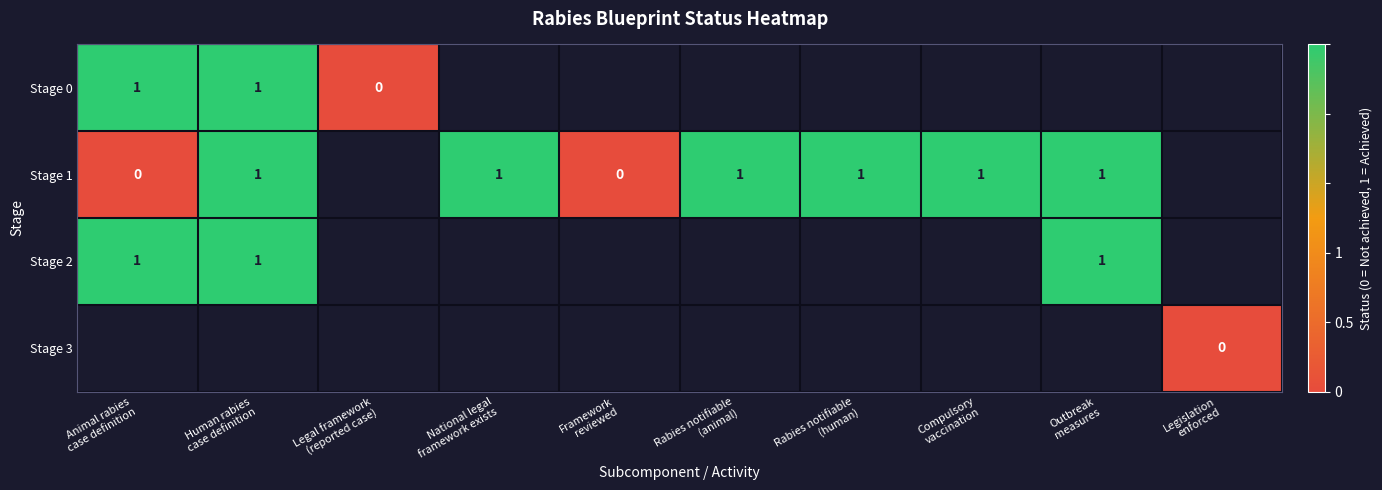

What is the difference between the second highest and minimum values in the row_1 series?

1.0